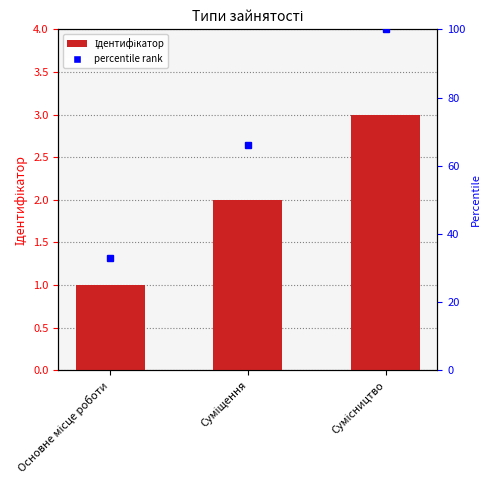

How many values are between 1 and 3?

3